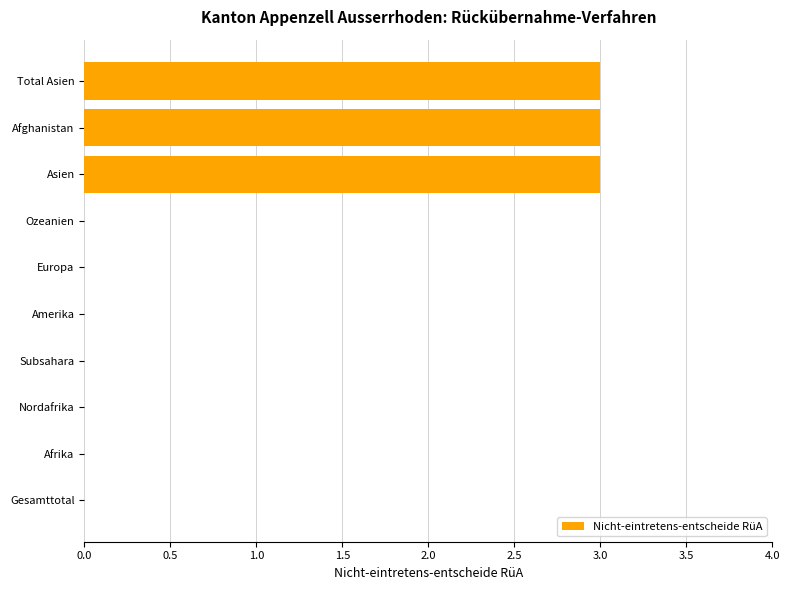

The value at Europa is 0. True or false?

True